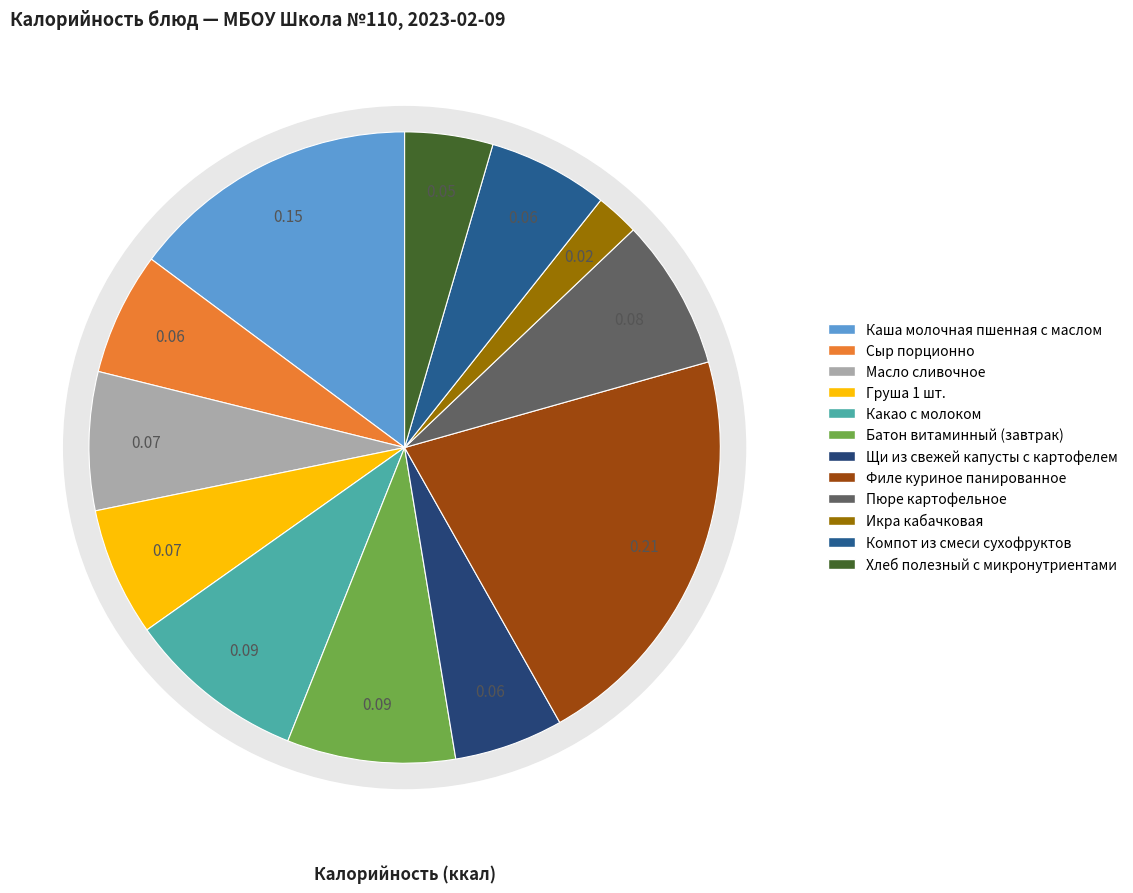

What is the smallest slice in the pie chart?

Икра кабачковая